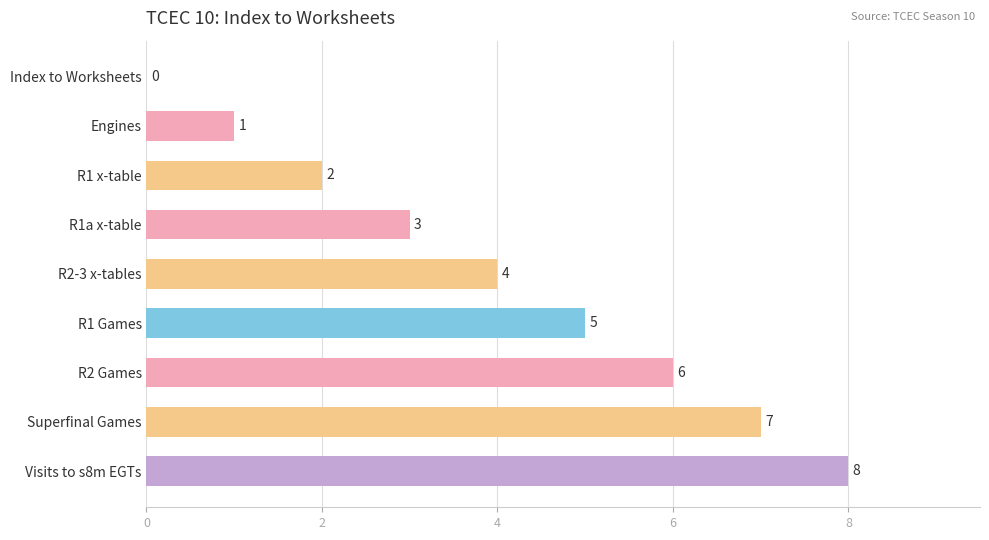

At which label is the value closest to 4?

R2-3 x-tables